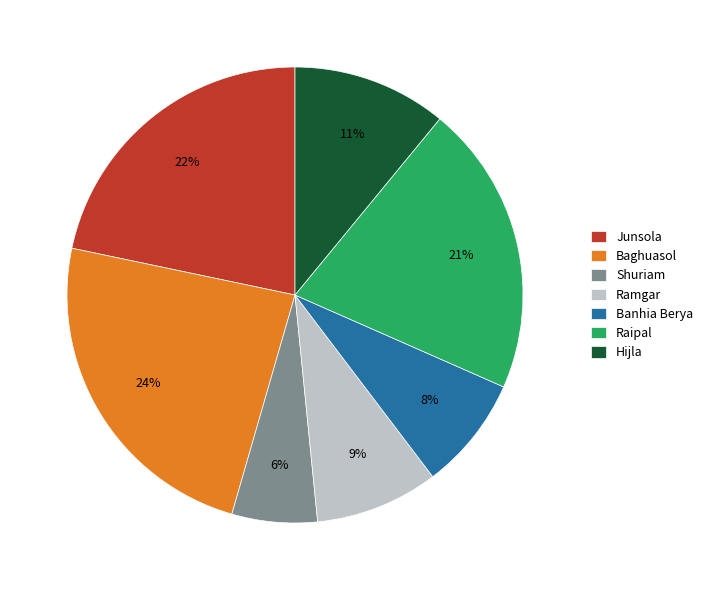

Rank the categories by value from highest to lowest.

Baghuasol, Junsola, Raipal, Hijla, Ramgar, Banhia Berya, Shuriam